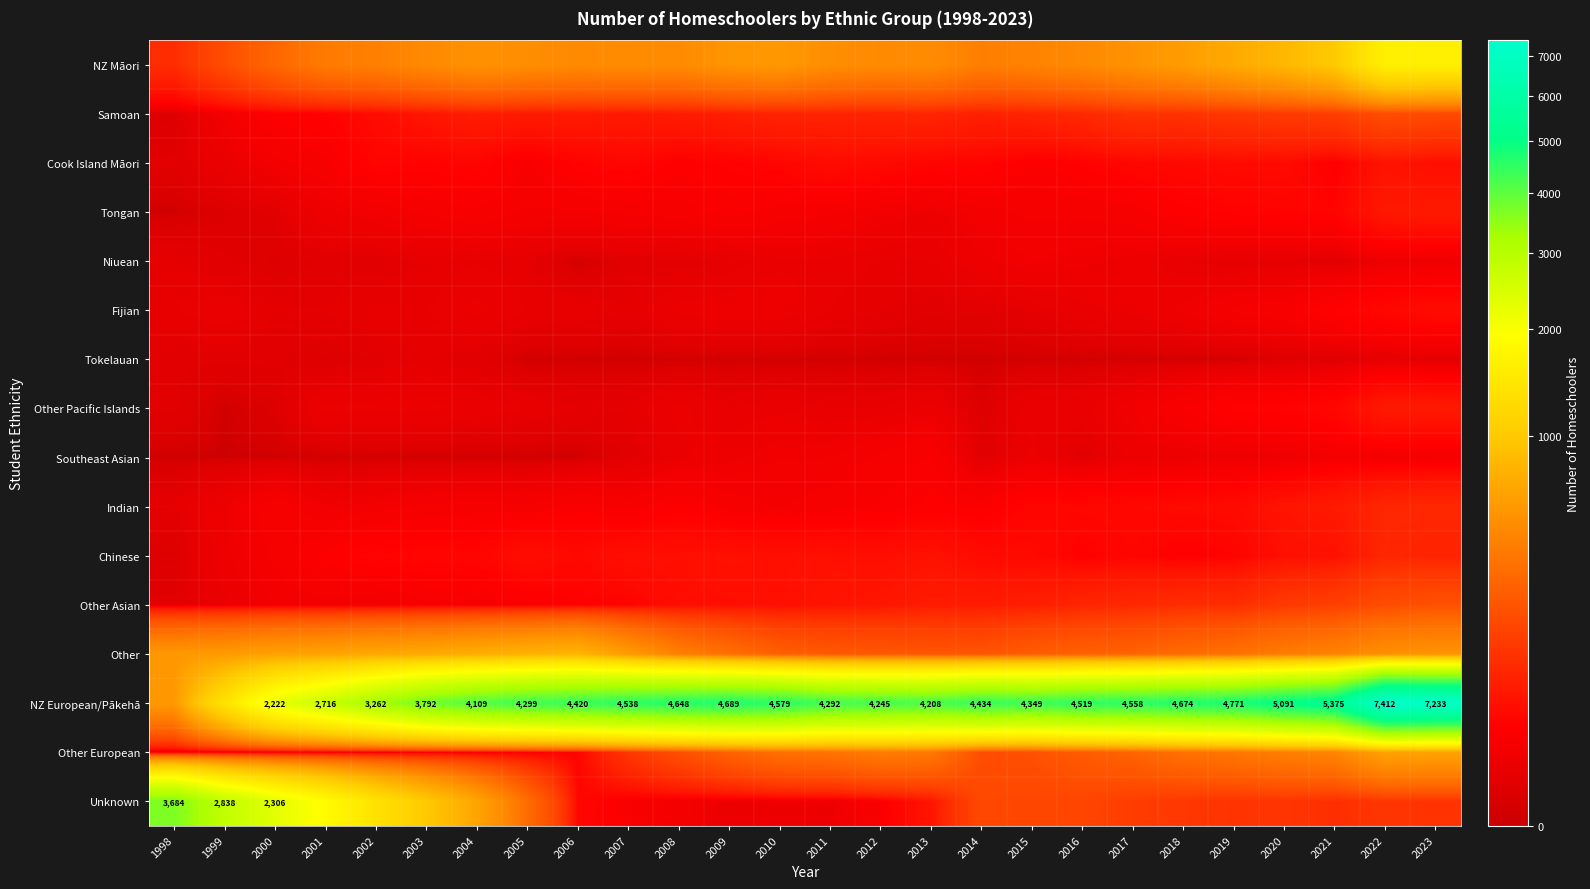

Is it true that NZ European/Pākehā equals 1045 at 2012?

False